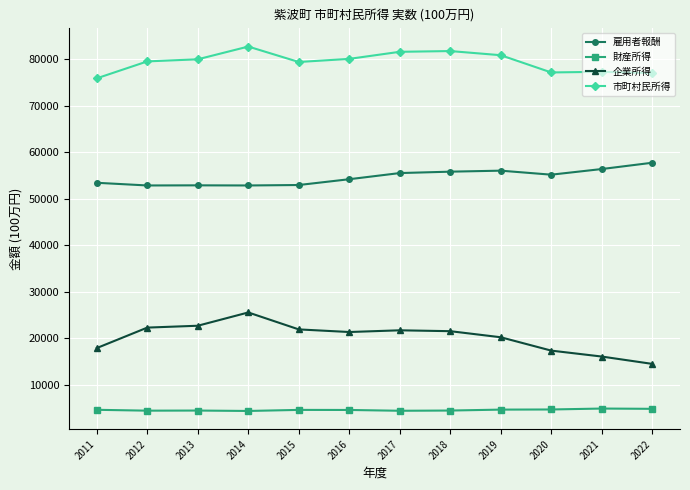

Which category has the highest value across all series?

2014